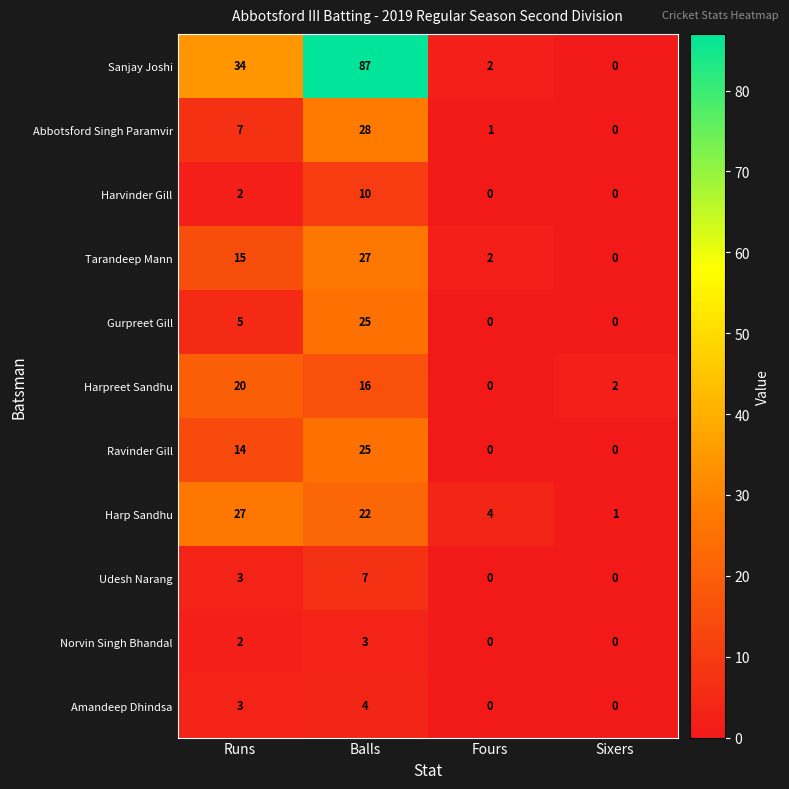

What is the difference between the maximum and minimum values in the Sanjay Joshi series?

87